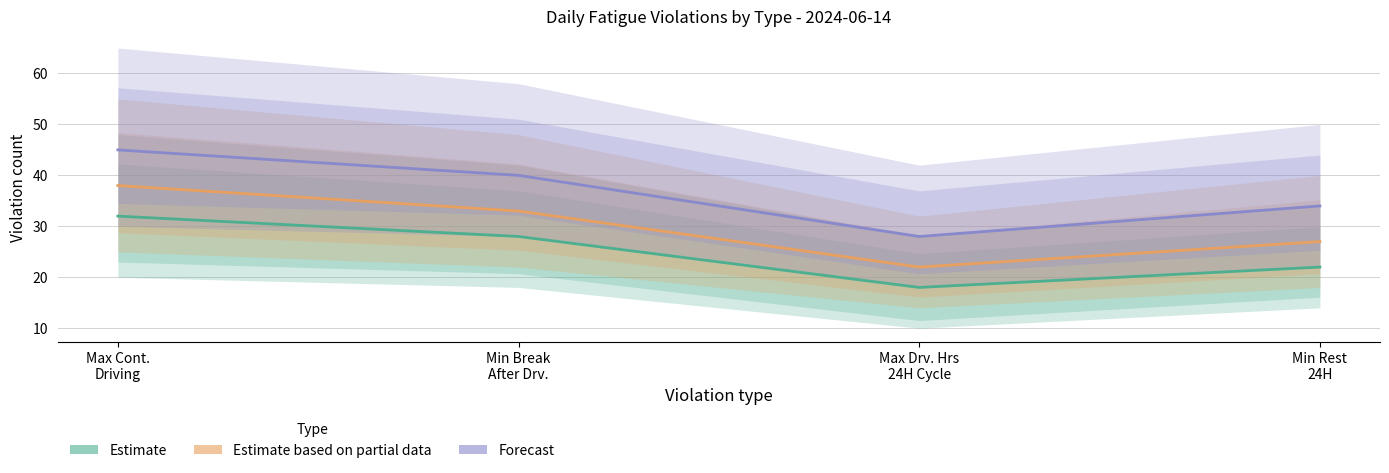

What is the difference between the Estimate based on partial data values at Min Break
After Drv. and Max Drv. Hrs
24H Cycle?

11